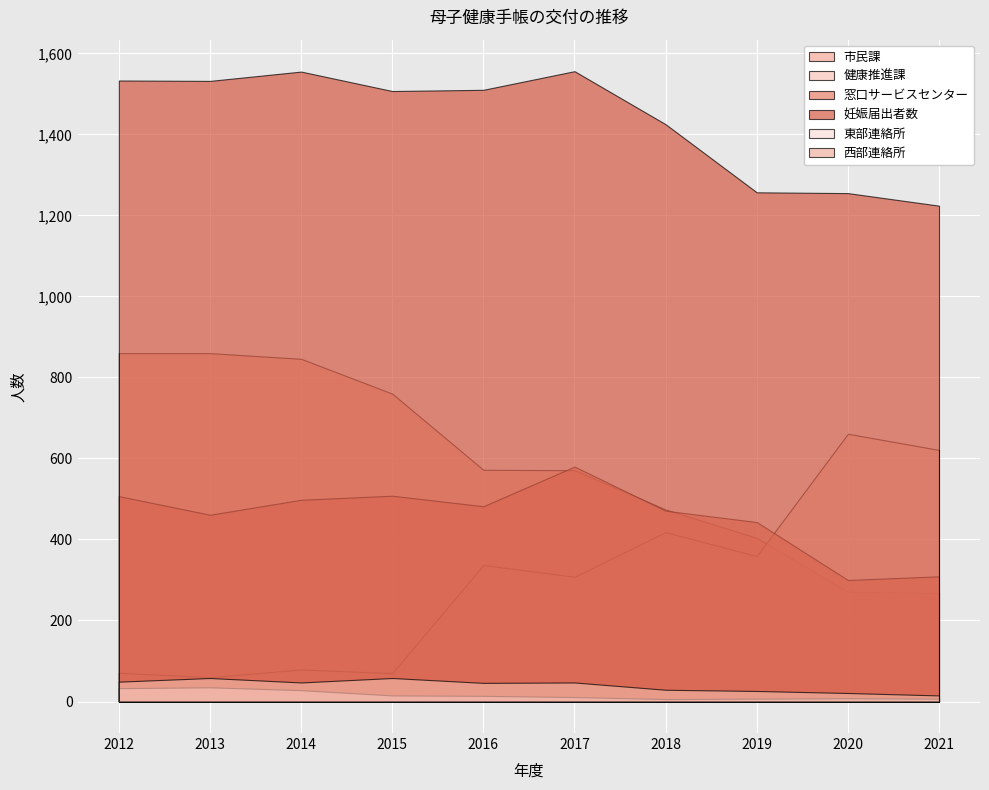

True or false: 窓口サービスセンター and 東部連絡所 intersect in this chart.

False